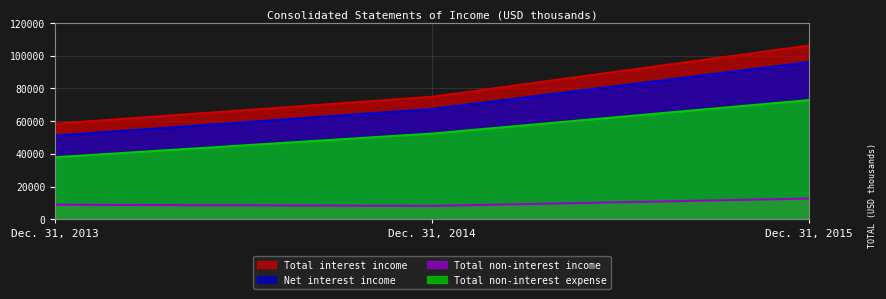

The Total interest income series shows 74910 at Dec. 31, 2014. True or false?

True